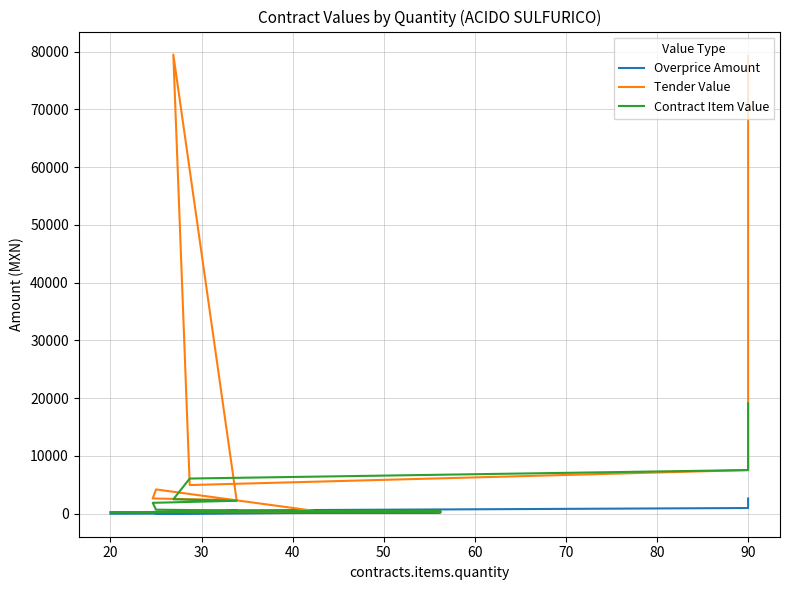

Does the chart display data point markers on the line(s)?

No